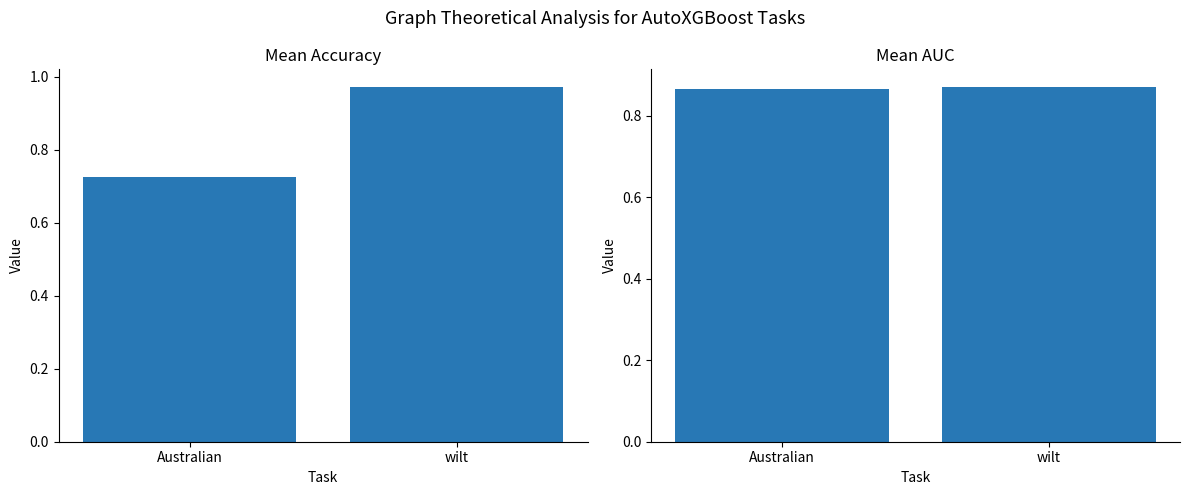

What is the average value of the Mean AUC series?

0.9